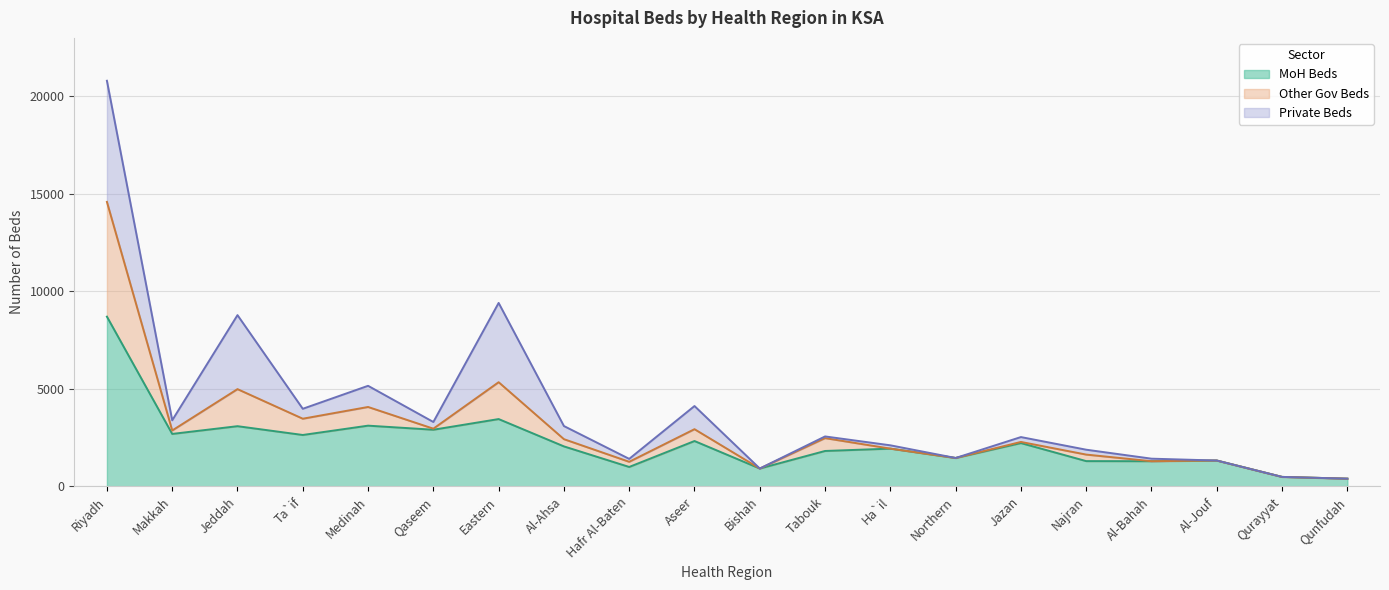

At which category is the sum across all series the highest?

Riyadh